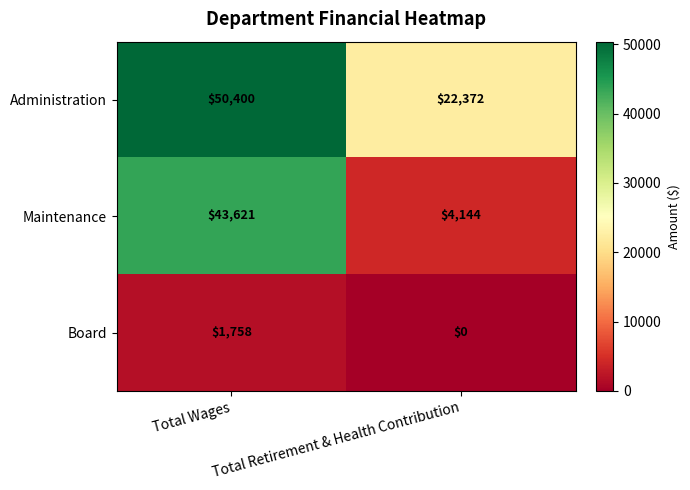

What is the total value across all series at Total Retirement & Health Contribution?

26516